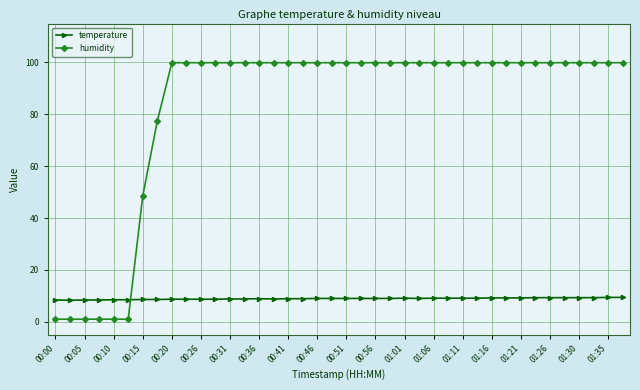

What is the minimum value for temperature?

8.3